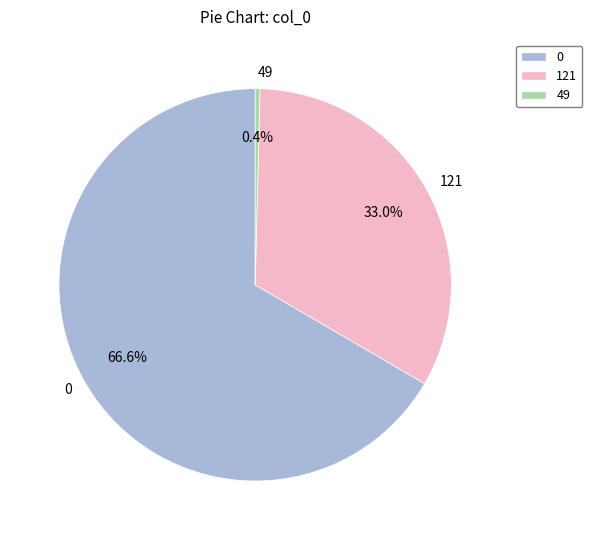

Is there a majority slice in this chart?

Yes